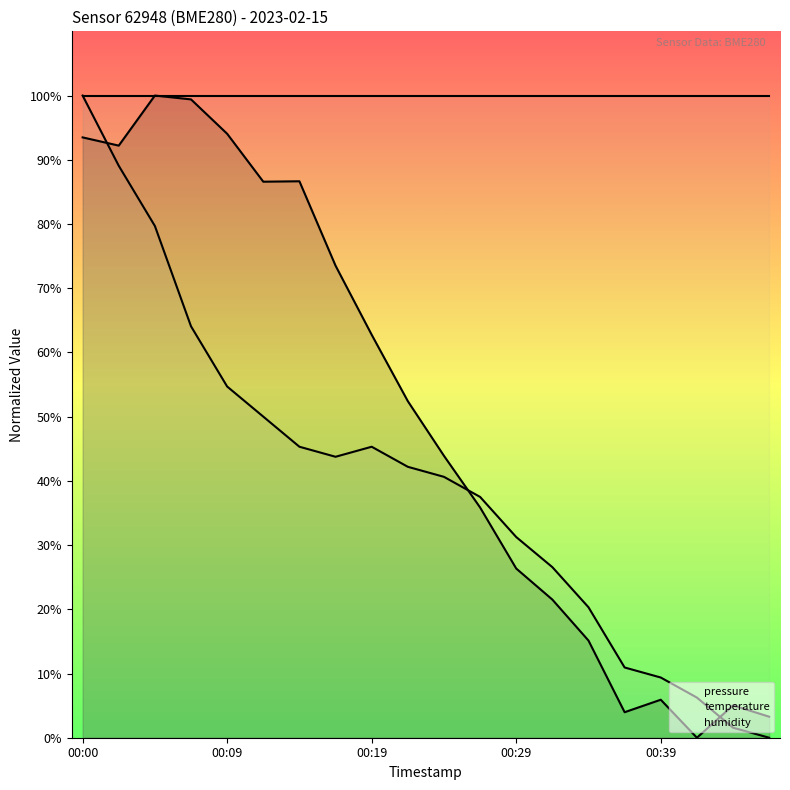

Which has a higher value, 00:39 or 9?

00:39